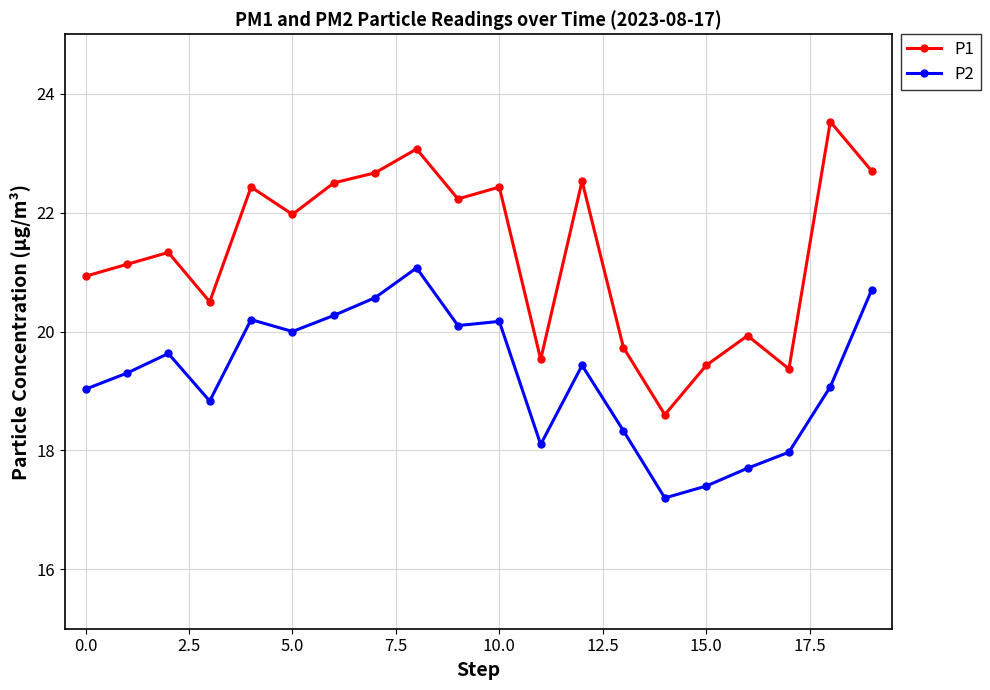

What is the sum of all P2 values?

385.1